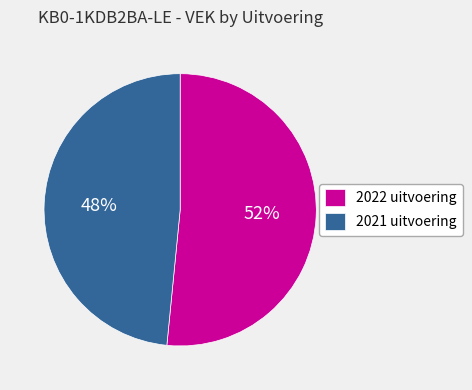

Is it true that 2021 uitvoering is 36% of the pie?

False